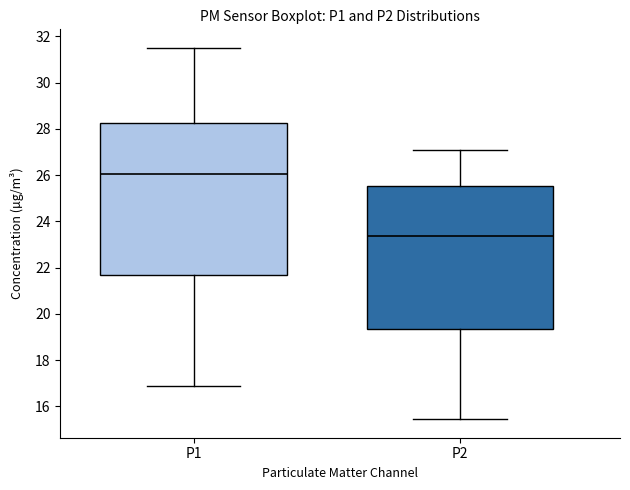

Reading left to right, read every box against the y-axis: the position of its median line, the range the box covers, and the ends of its whiskers. The values are not printed on the chart, so give them approximately, as read against the axis.

P1: median 26.0, box 21.6 to 28.2, whiskers 16.8 to 31.6
P2: median 23.4, box 19.4 to 25.6, whiskers 15.4 to 27.0